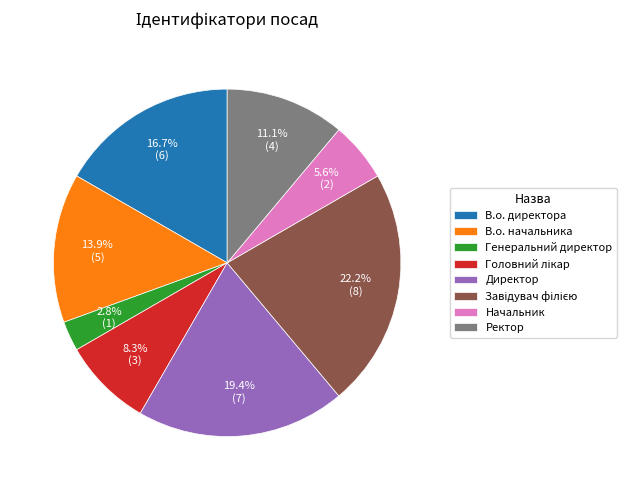

Does any single category account for the majority?

No